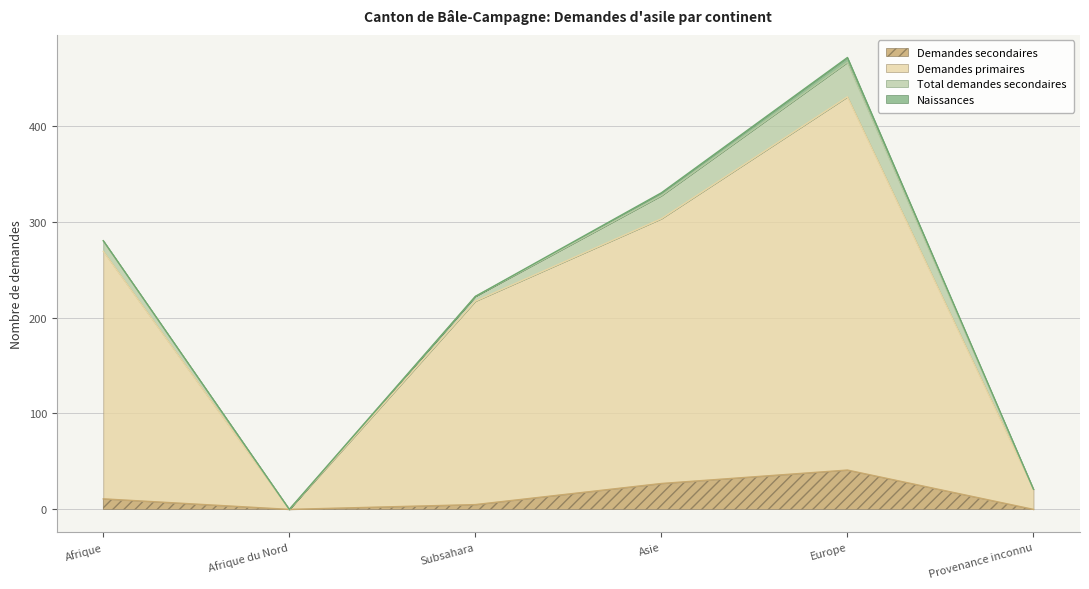

In Demandes primaires, how many points are higher than both neighbors (excluding endpoints)?

1